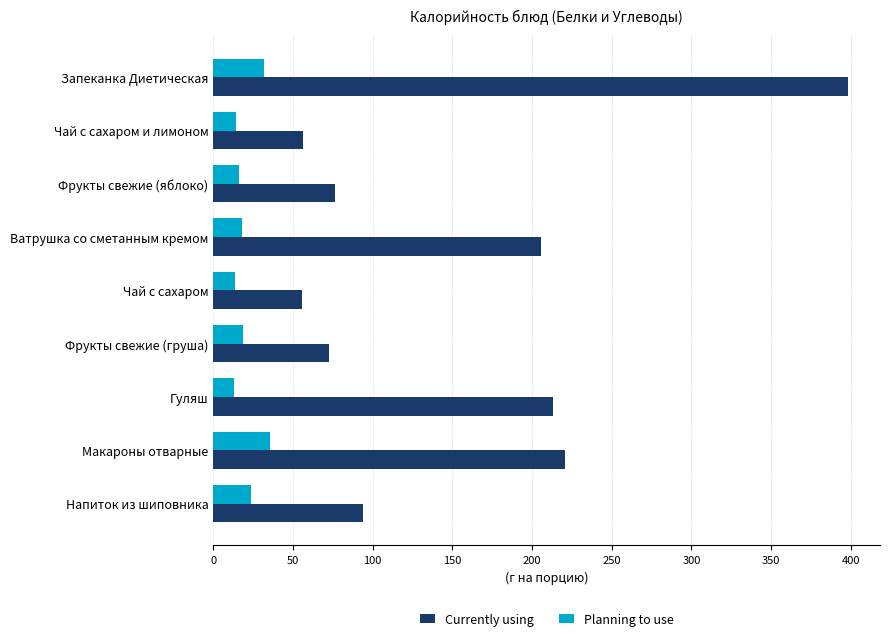

What is the difference between the maximum and second lowest values in the Currently using series?

341.9